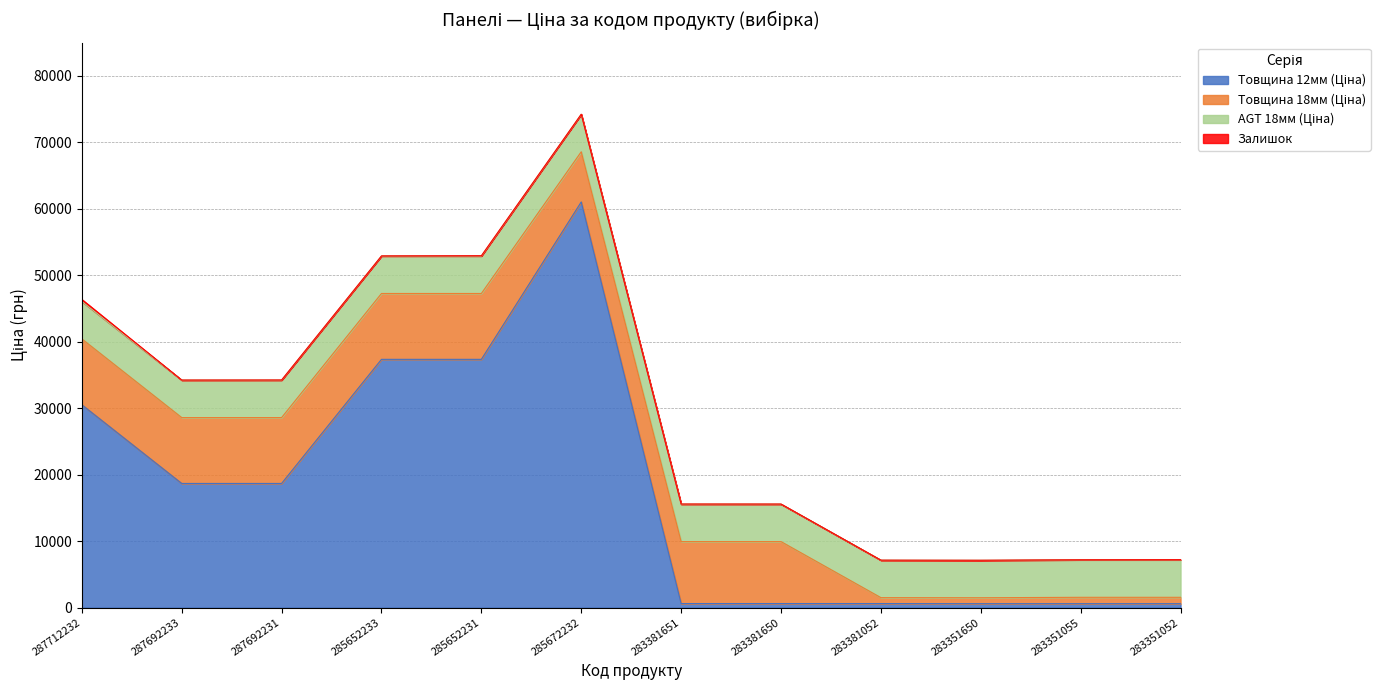

What is the average value of the Товщина 12мм (Ціна) series?

17260.7